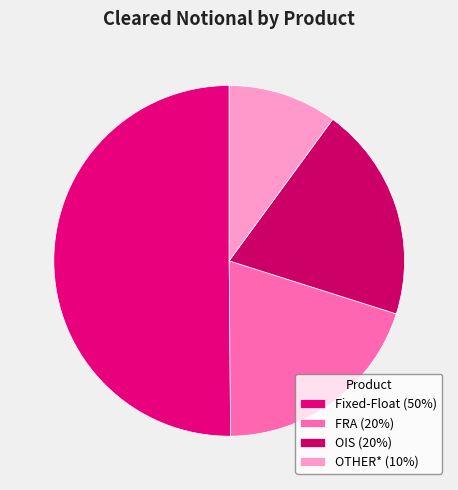

What is the ratio of the value at OIS to the value at Fixed-Float?

0.4